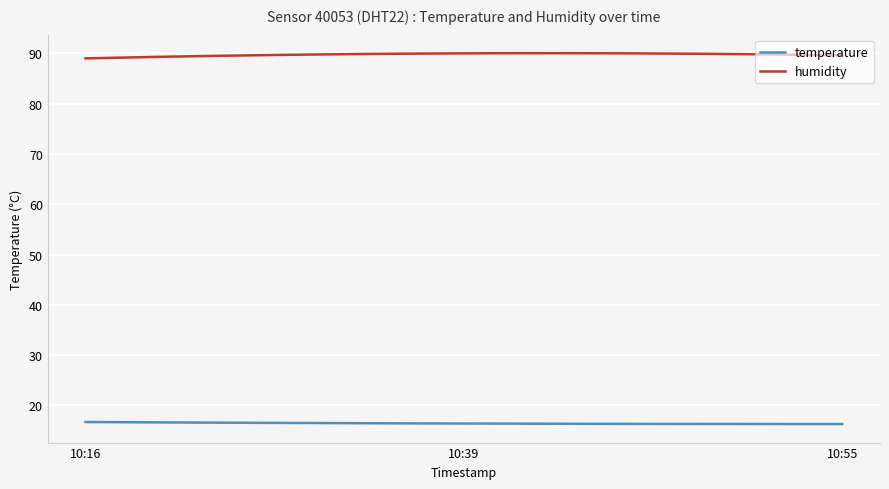

What is the greatest value displayed?

90.0